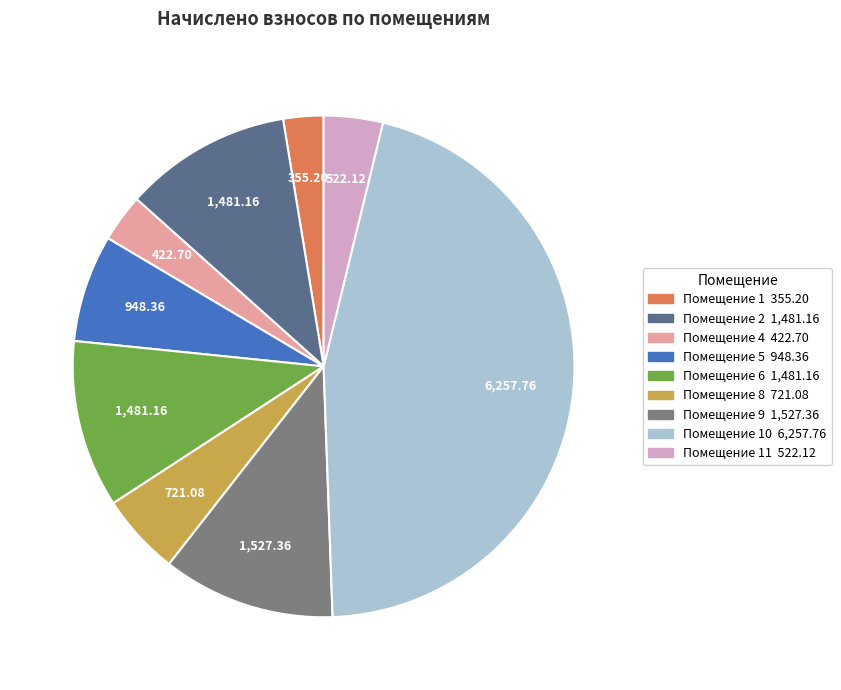

Does any single category account for the majority?

No